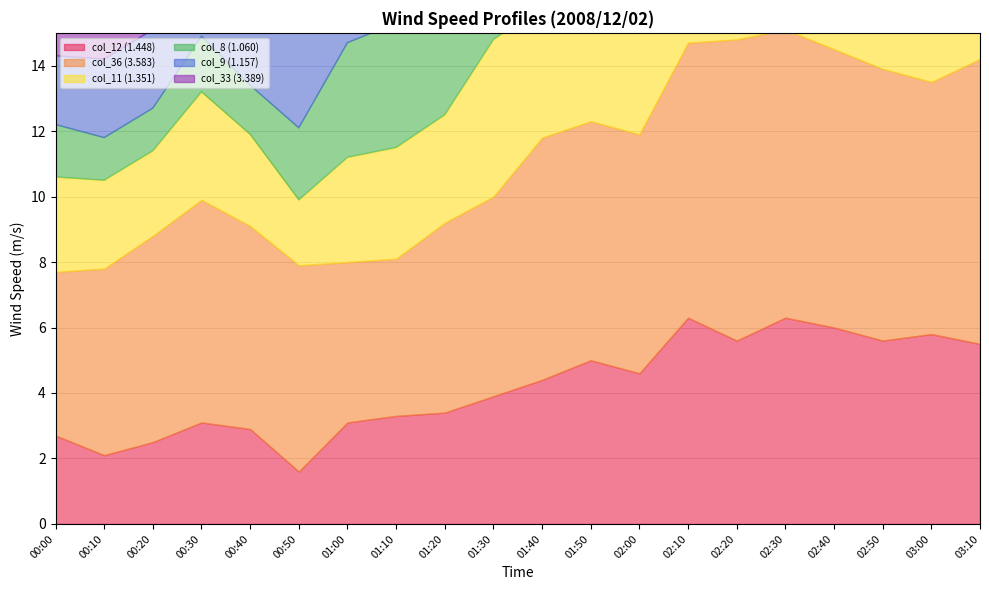

Does the chart have visible grid lines?

Yes